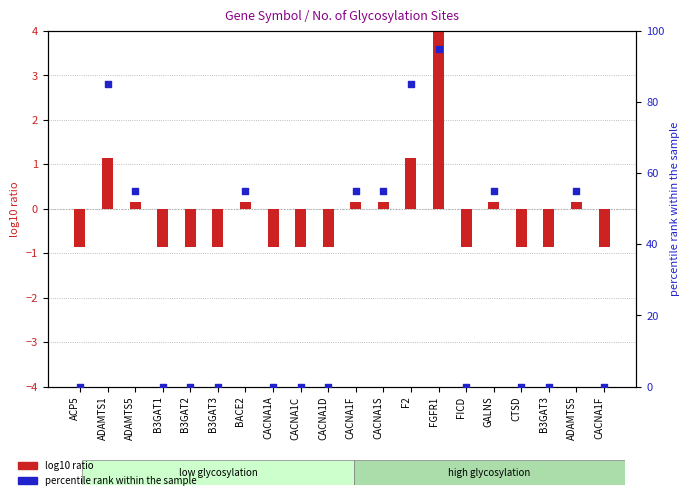

Which series has the largest total across all categories?

percentile rank within the sample